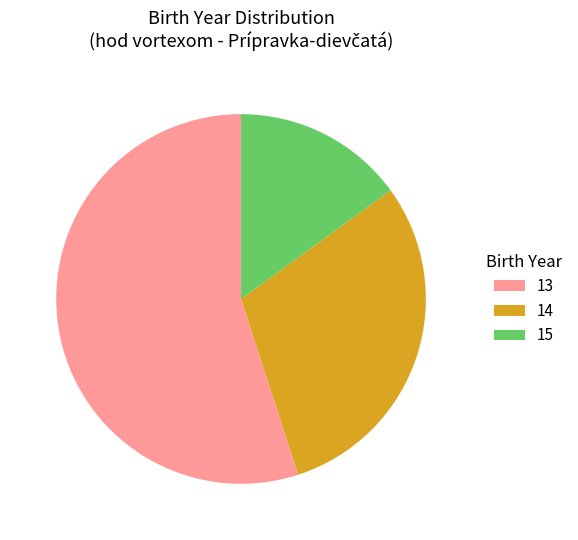

Approximately how many times larger is the value at 13 compared to 15?

3.7